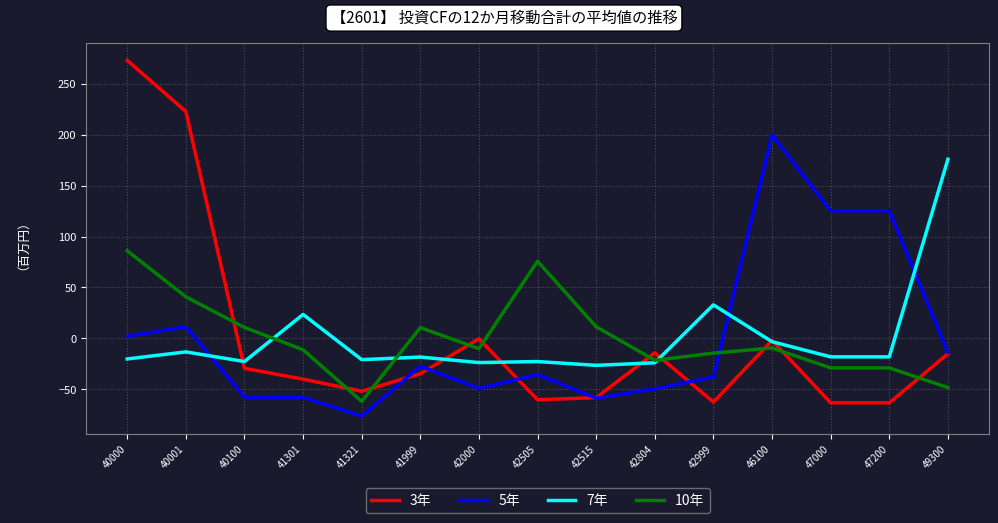

Which series changed the most between 42999 and 47200?

5年